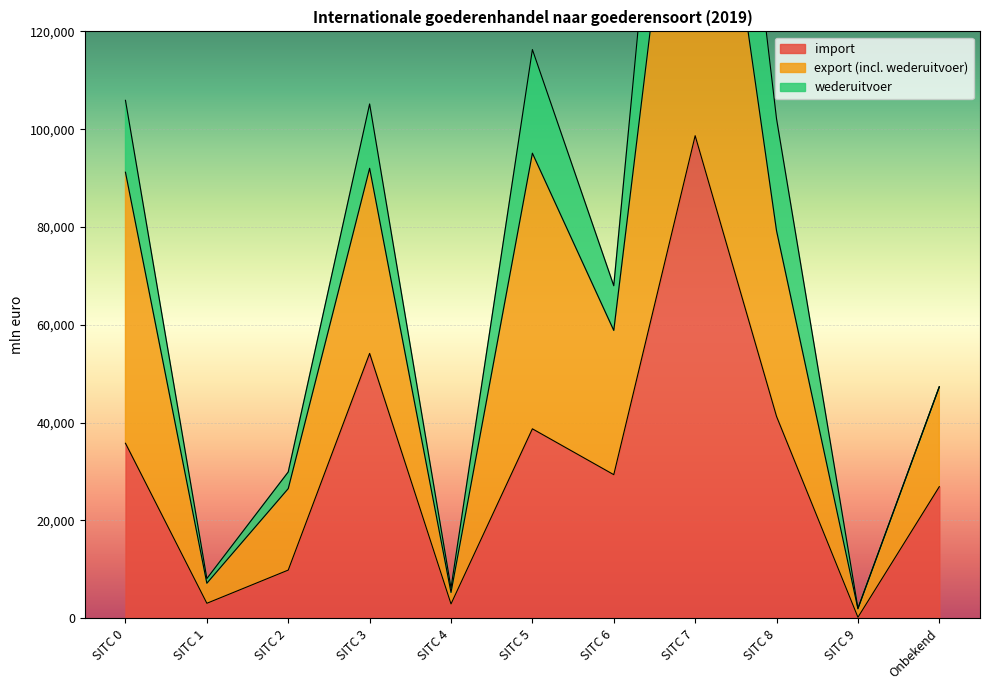

At which label does import reach its peak?

SITC 7